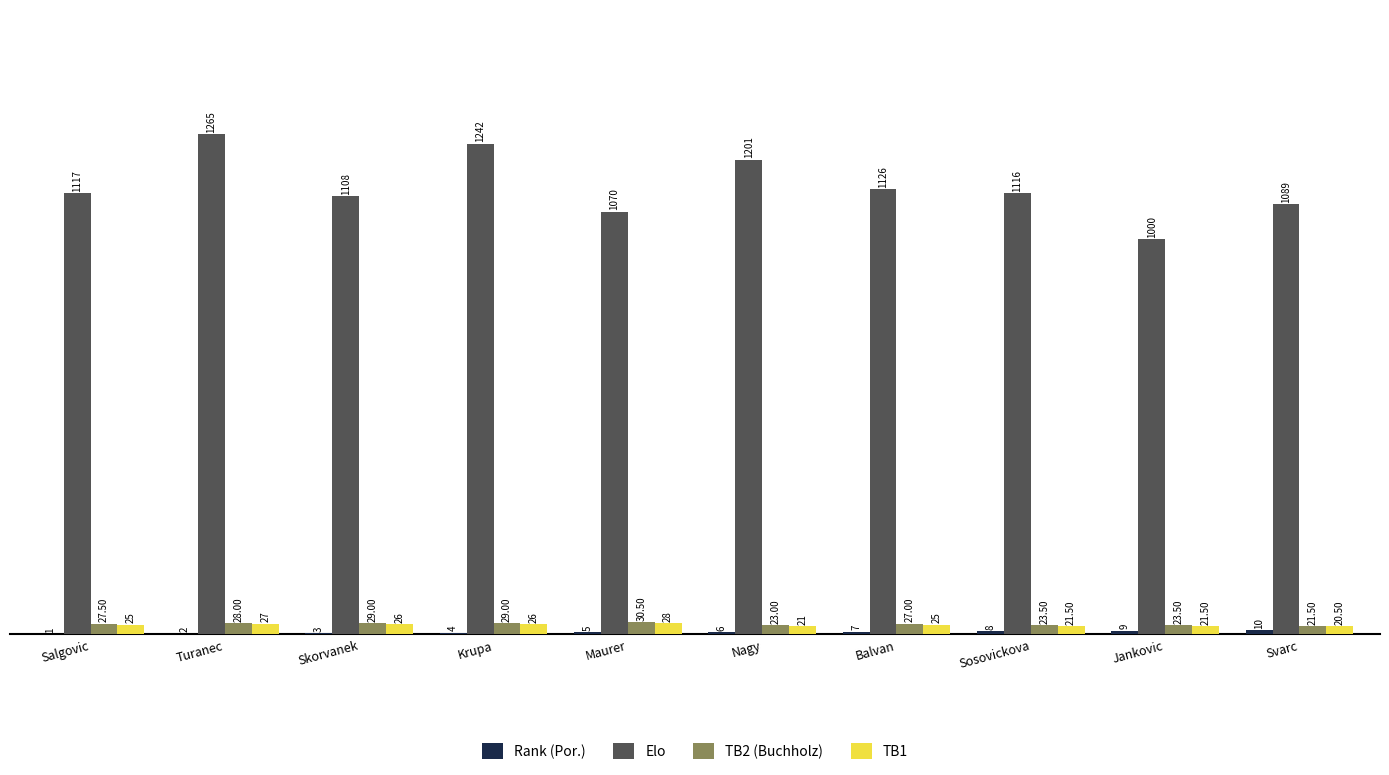

What value does the TB2 (Buchholz) series have at Svarc?

21.5